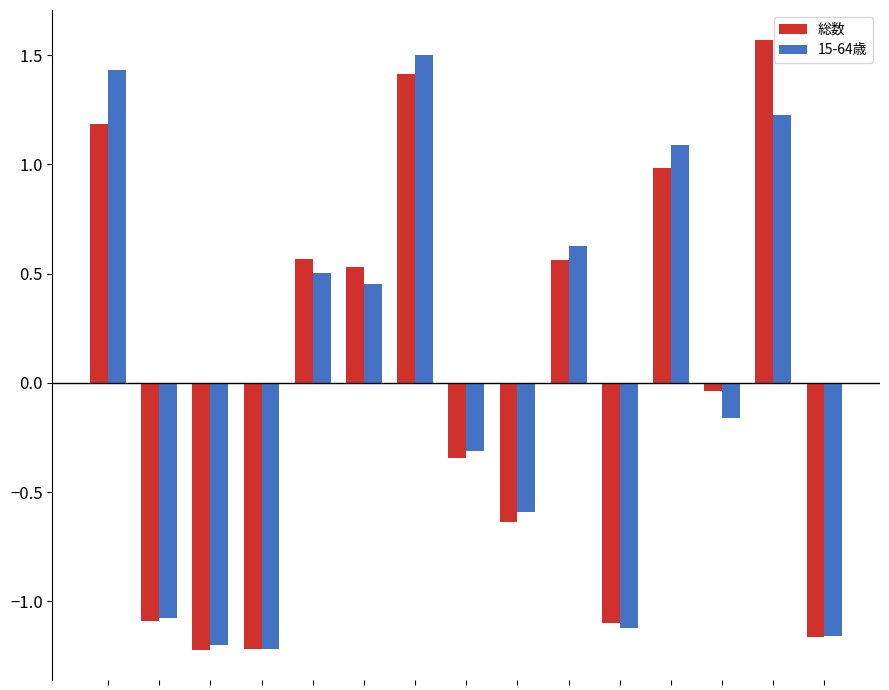

What is the highest value of the 15-64歳 series?

1.5